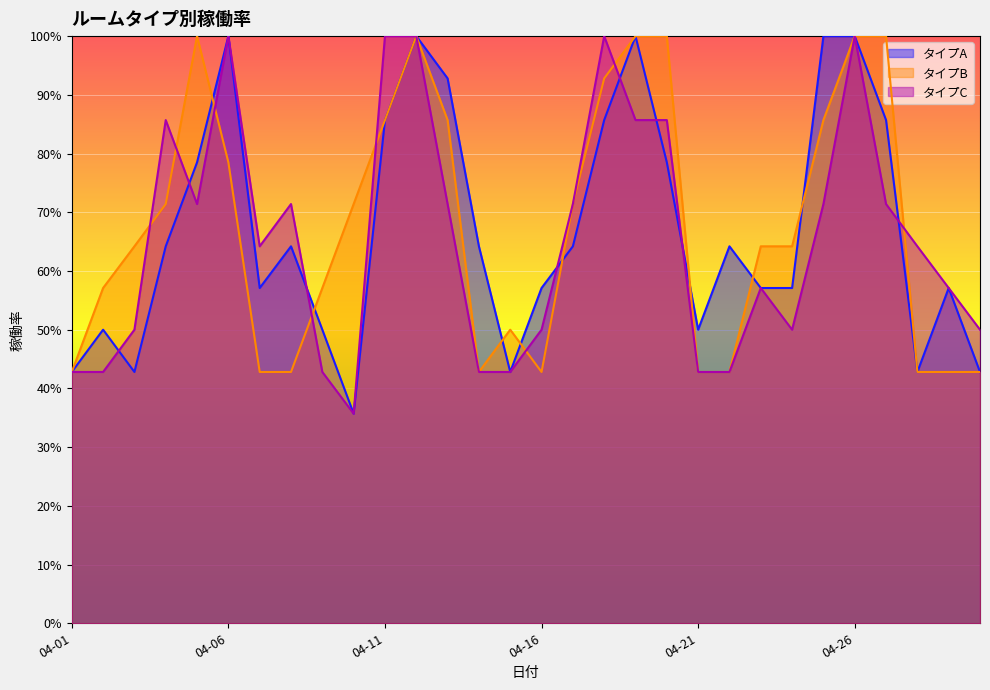

What is the smallest value displayed?

0.4